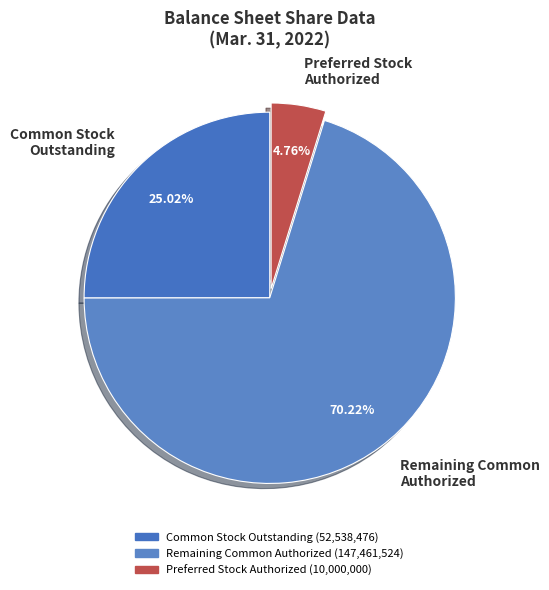

Does Common Stock Outstanding represent more than half of the total?

No